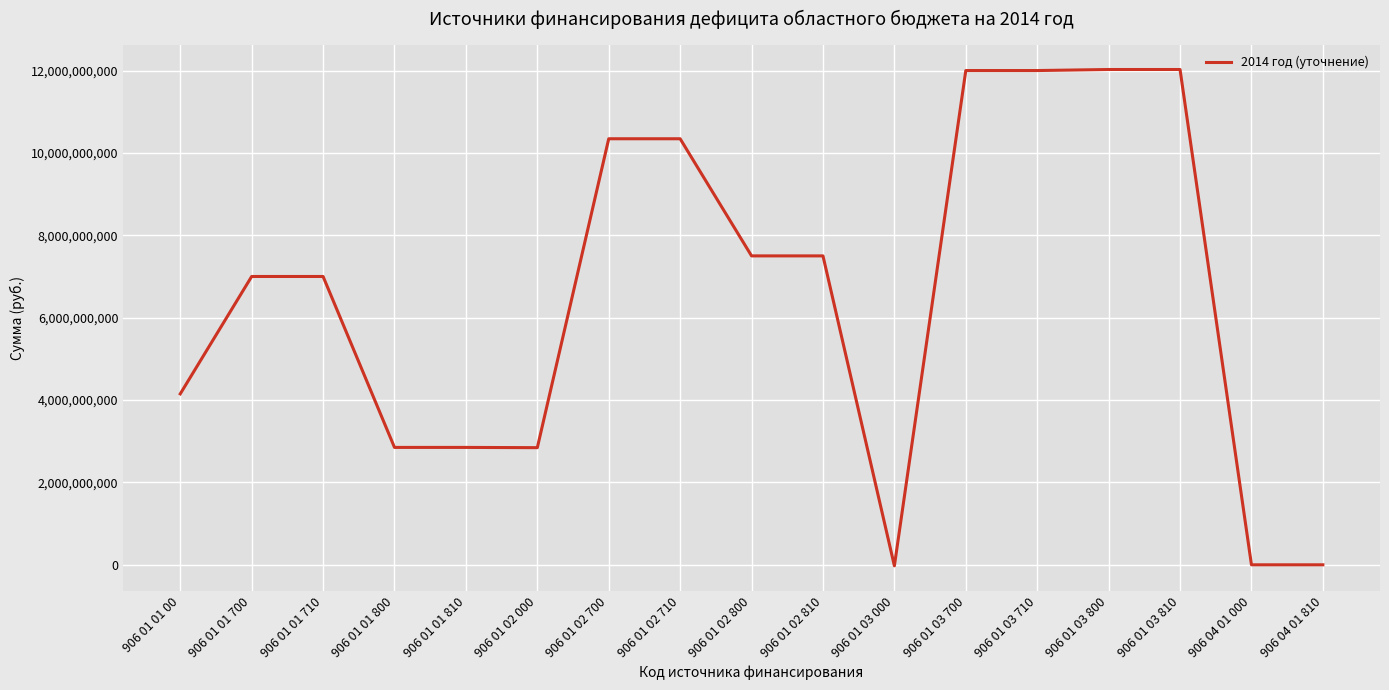

What is the difference between the maximum and minimum values?

12050144800